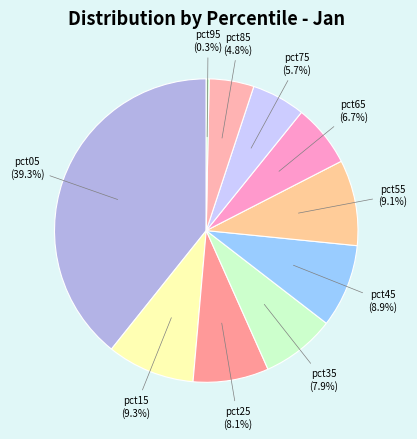

Is pct85 the majority of the pie?

No